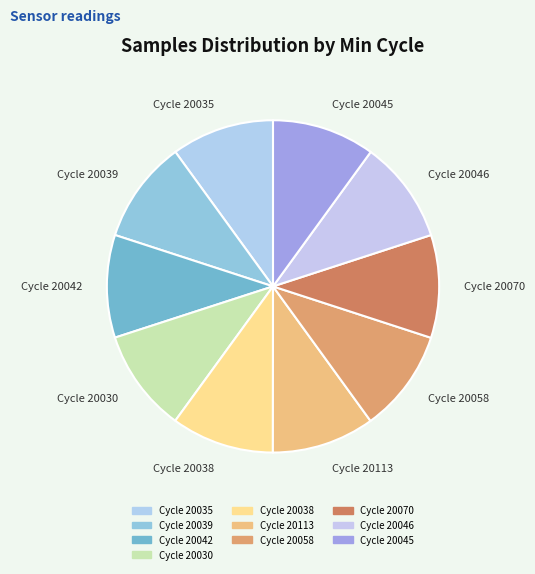

Approximately how many times larger is the value at Cycle 20058 compared to Cycle 20113?

1.0